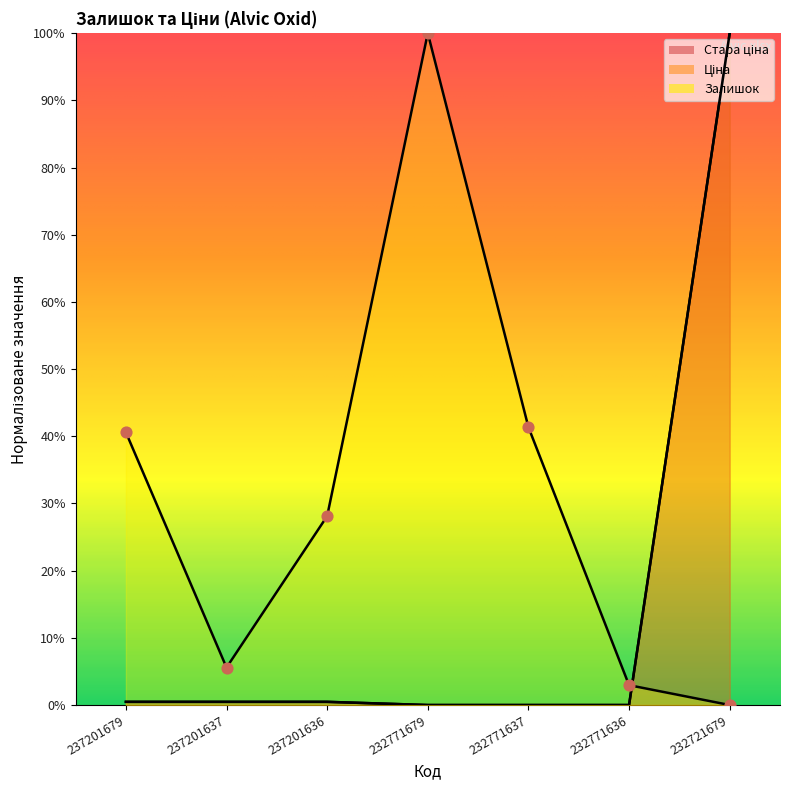

What are all the series names shown in the legend?

Залишок, Ціна, Стара ціна